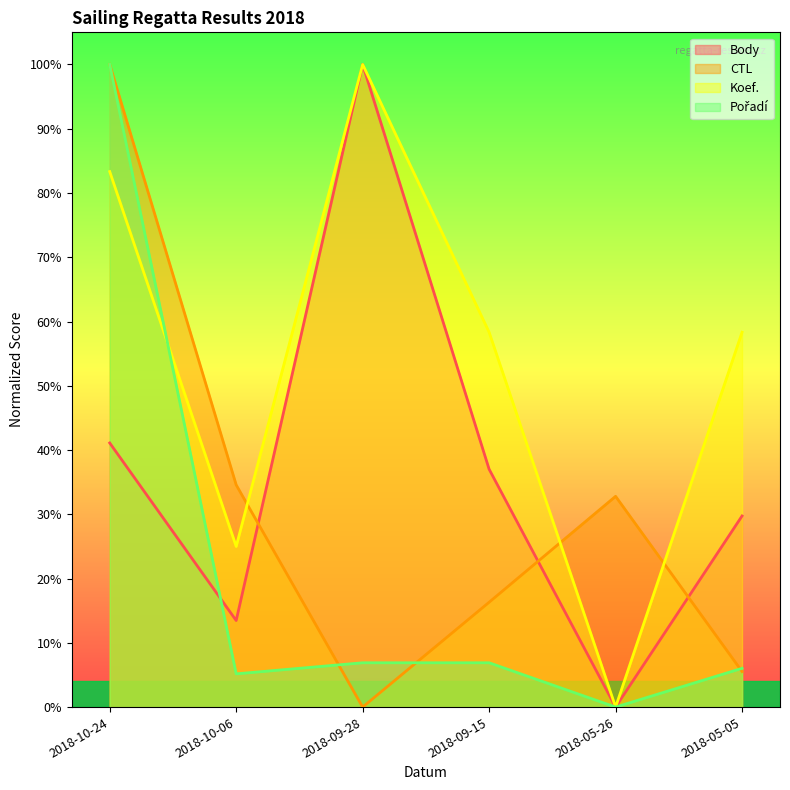

What is the difference between the maximum and minimum values in the Koef. series?

1.0